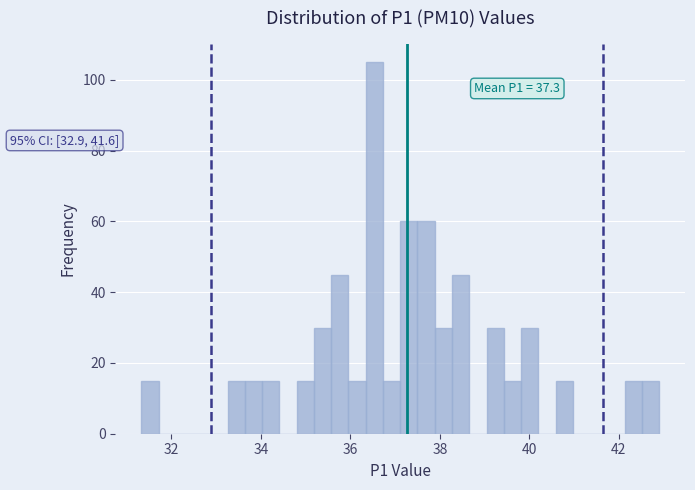

Around what value on the x-axis is the tallest bar? Give the approximate position of its centre, as read against the axis.

36.6